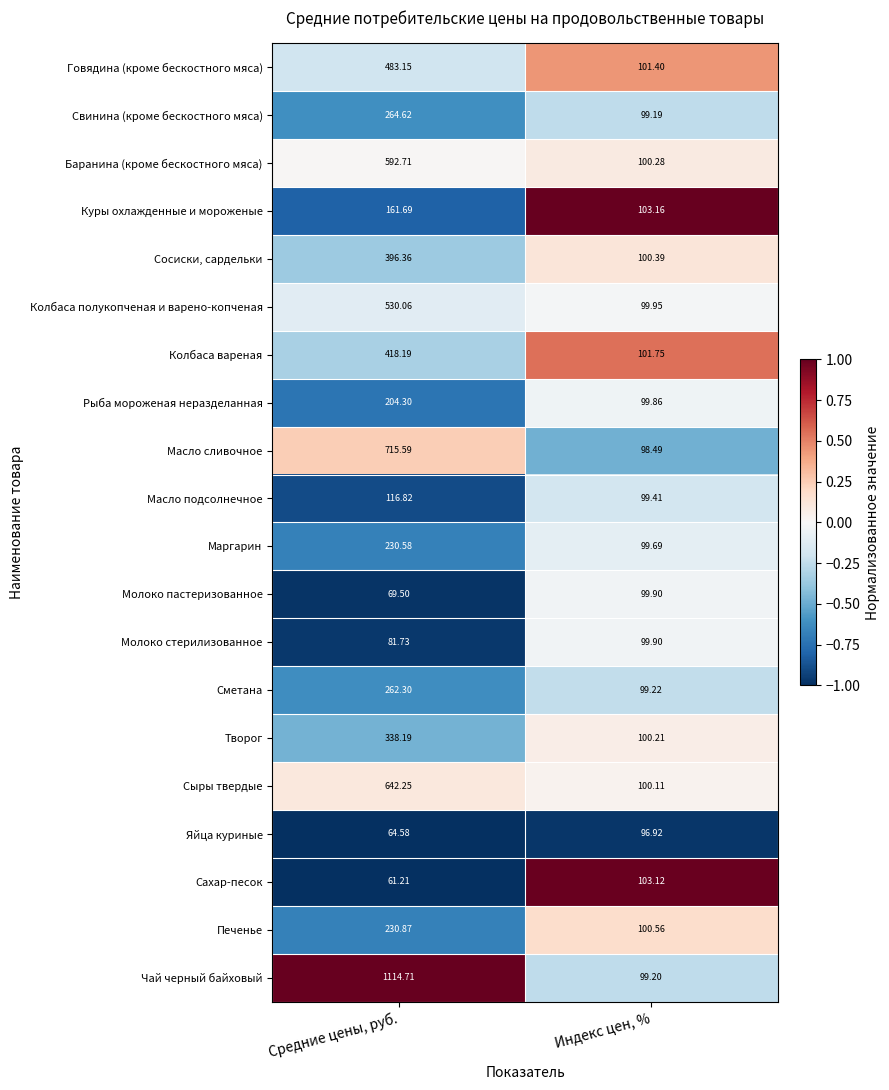

Which series has the largest total across all categories?

Чай черный байховый